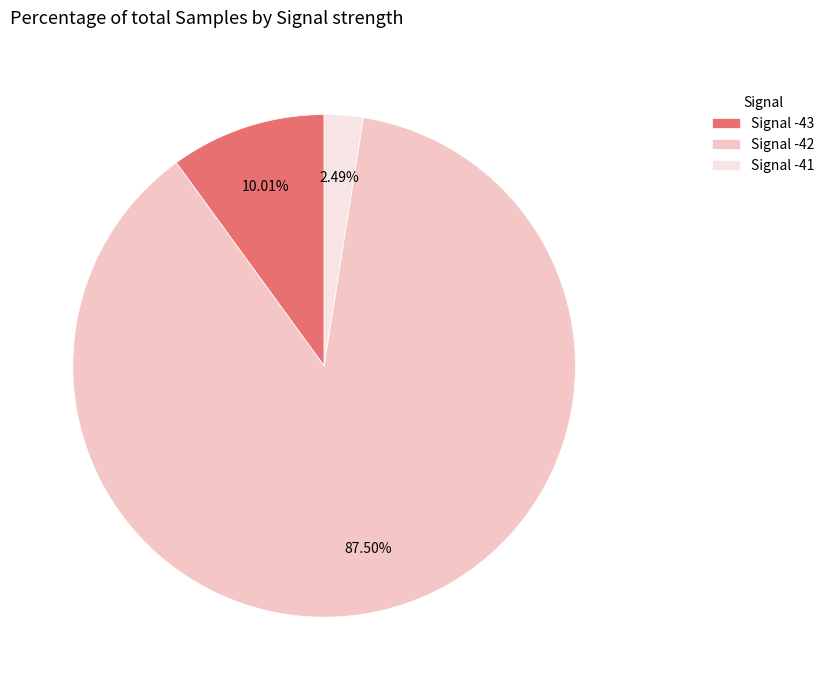

Is there any slice that represents more than half of the pie?

Yes